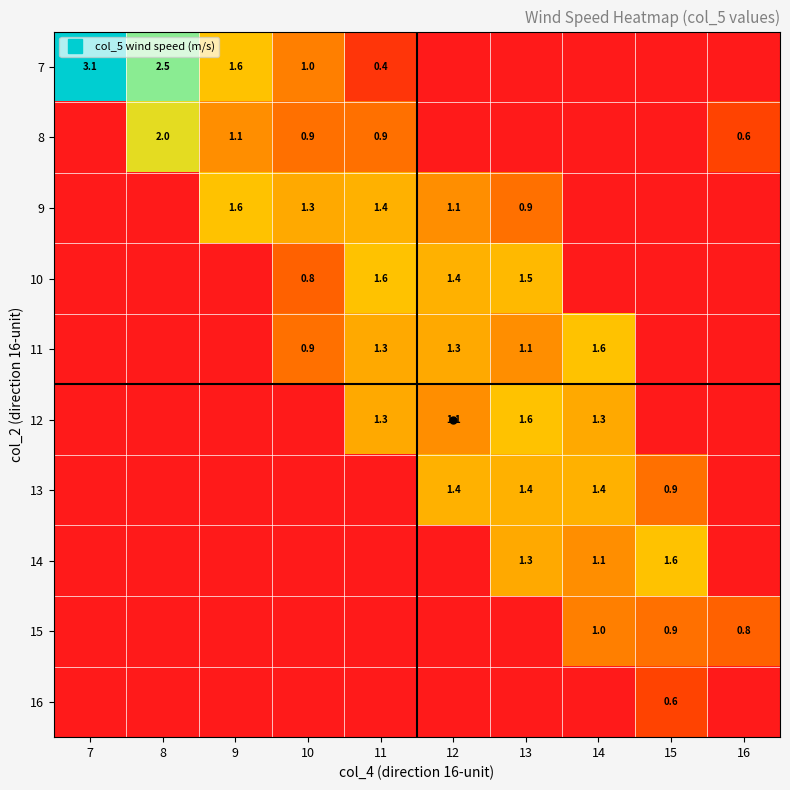

What is the sum of all 12 values?

5.3